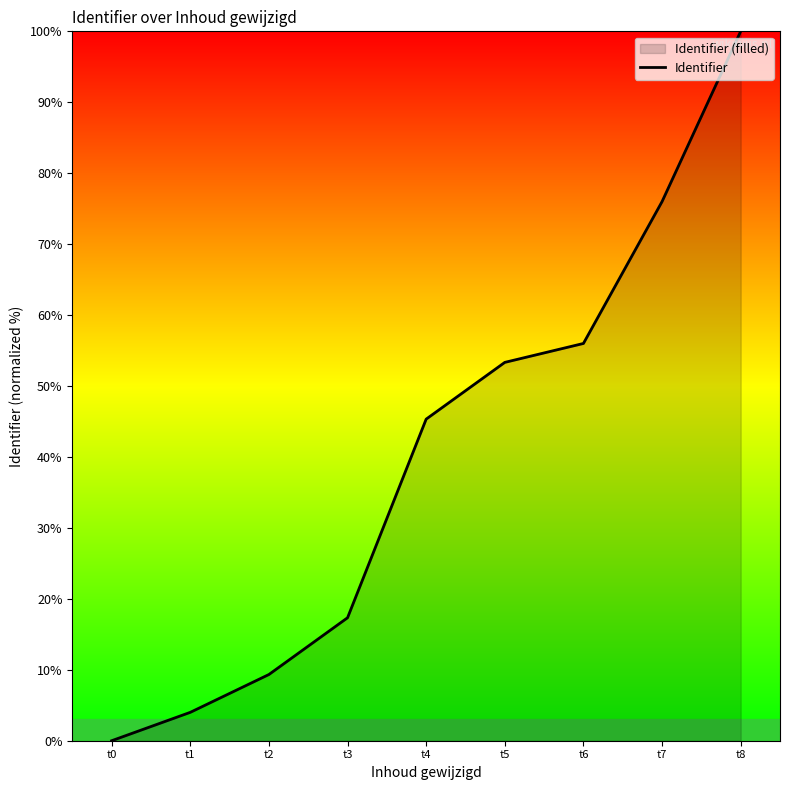

List the labels in order of value, smallest first.

t0, t1, t2, t3, t4, t5, t6, t7, t8